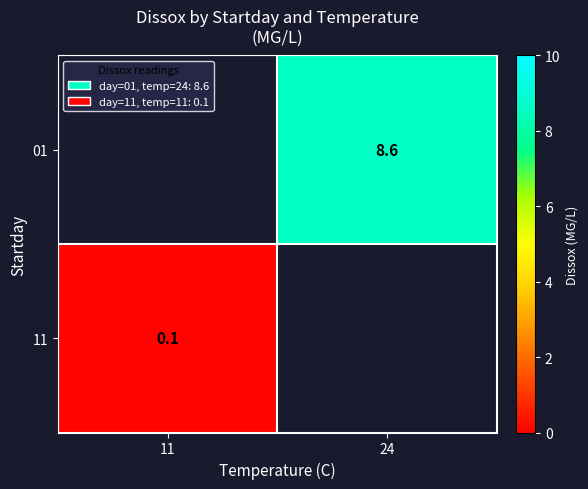

Is it true that 11 equals 0.1 at 11?

True